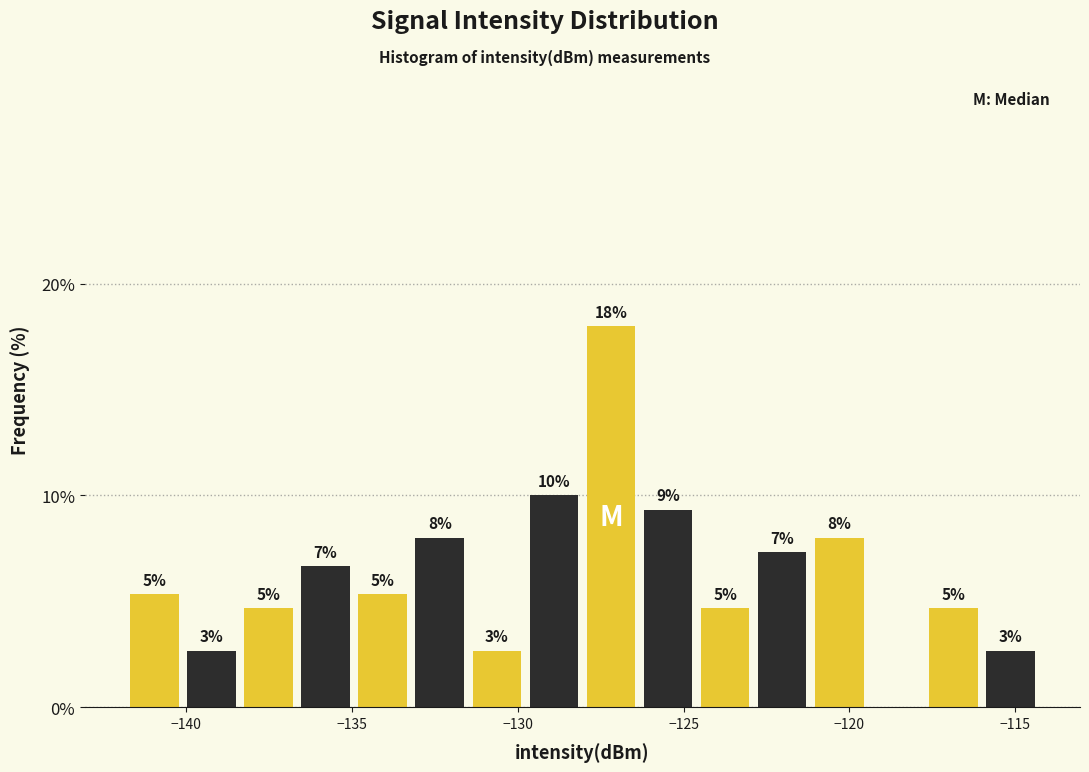

Around what value on the x-axis is the tallest bar? Give the approximate position of its centre, as read against the axis.

-127.0